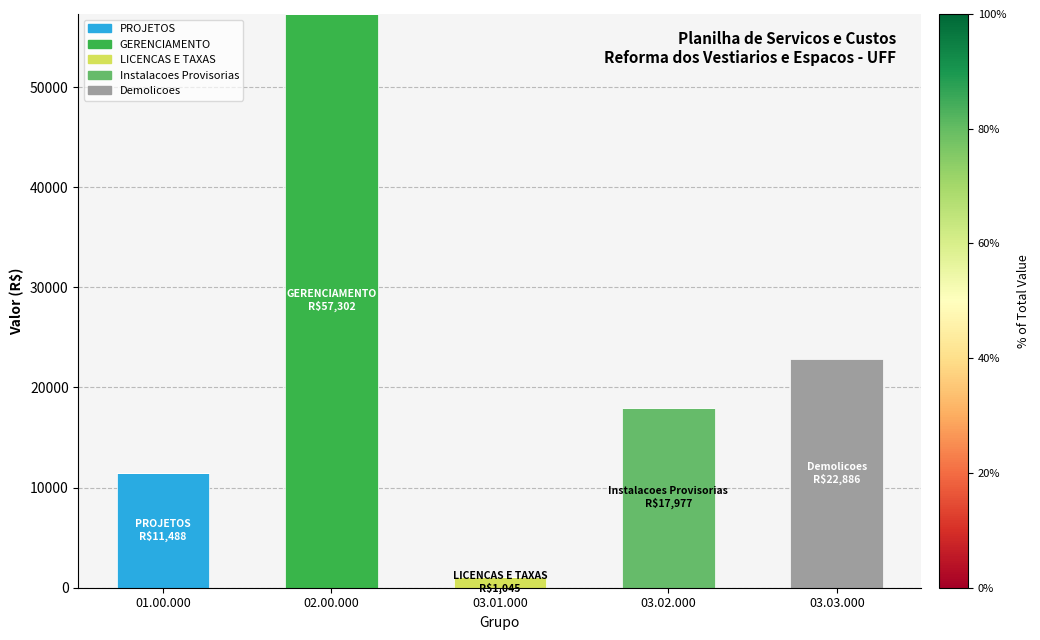

How many values in the PROJETOS series exceed 0?

1